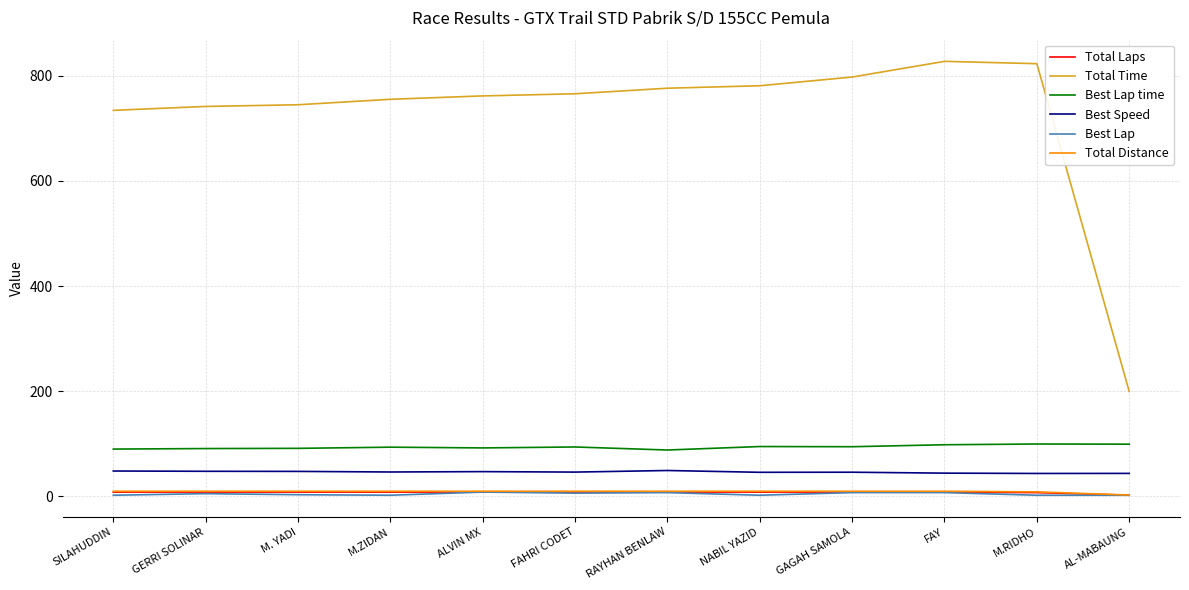

Is this an area chart (filled region under the line)?

No